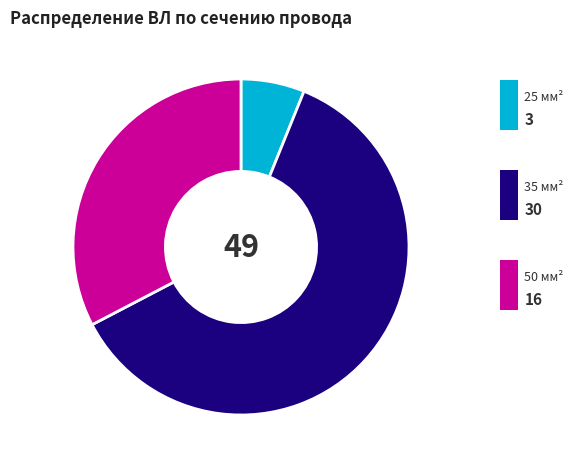

Does any single category account for the majority?

Yes